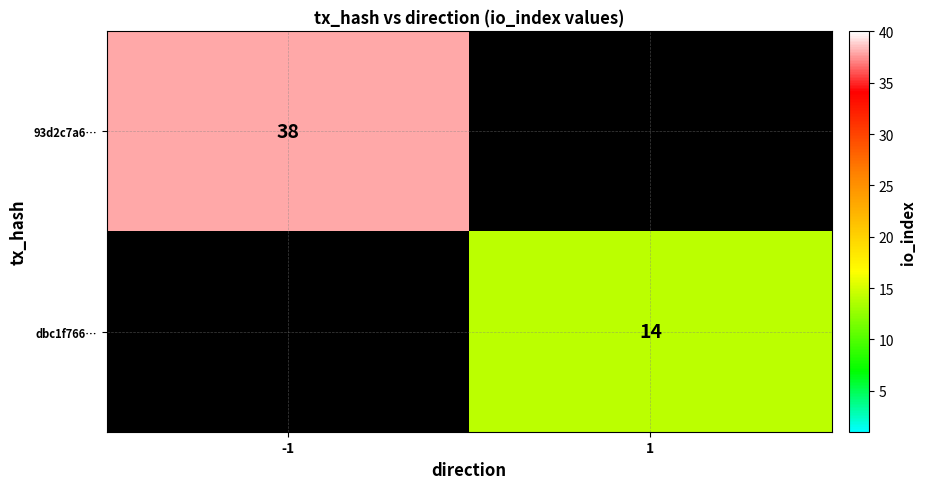

How many data points does each series have?

2